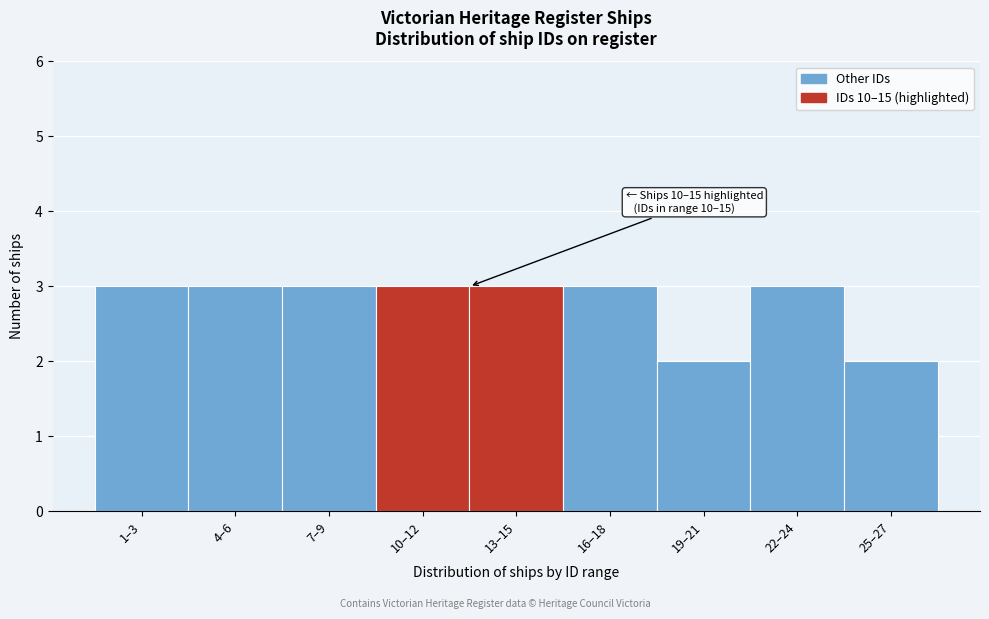

Reading left to right, transcribe all the data shown in this chart.

1–3=3	4–6=3	7–9=3	10–12=3	13–15=3	16–18=3	19–21=2	22–24=3	25–27=2